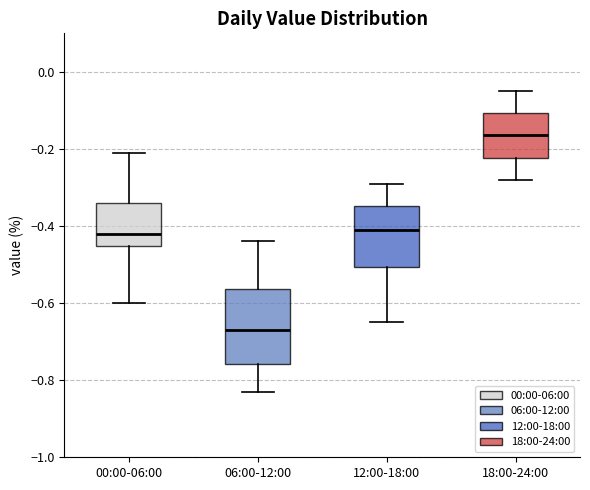

Reading left to right, read every box against the y-axis: the position of its median line, the range the box covers, and the ends of its whiskers. The values are not printed on the chart, so give them approximately, as read against the axis.

00:00-06:00: median -0.42, box -0.46 to -0.34, whiskers -0.60 to -0.20
06:00-12:00: median -0.66, box -0.76 to -0.56, whiskers -0.82 to -0.44
12:00-18:00: median -0.40, box -0.50 to -0.34, whiskers -0.64 to -0.28
18:00-24:00: median -0.16, box -0.22 to -0.10, whiskers -0.28 to -0.04